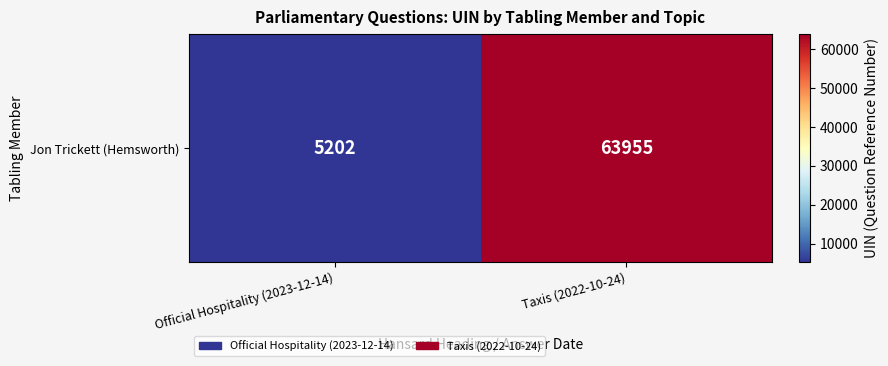

The value at Official Hospitality (2023-12-14) is 2097. True or false?

False